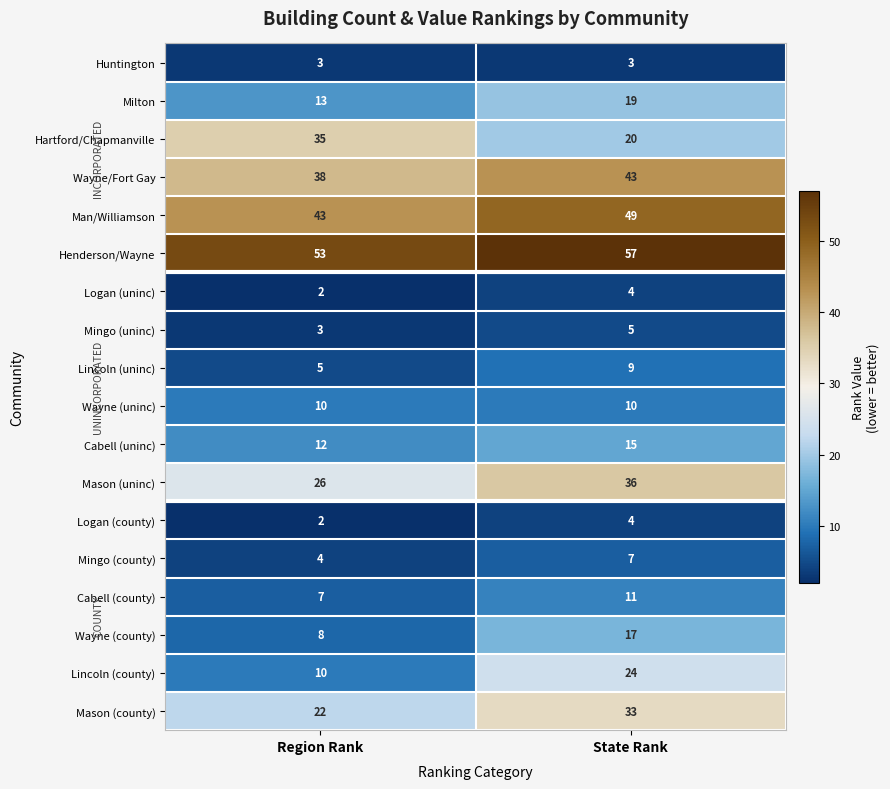

Which series has the widest spread of values?

Hartford/Chapmanville